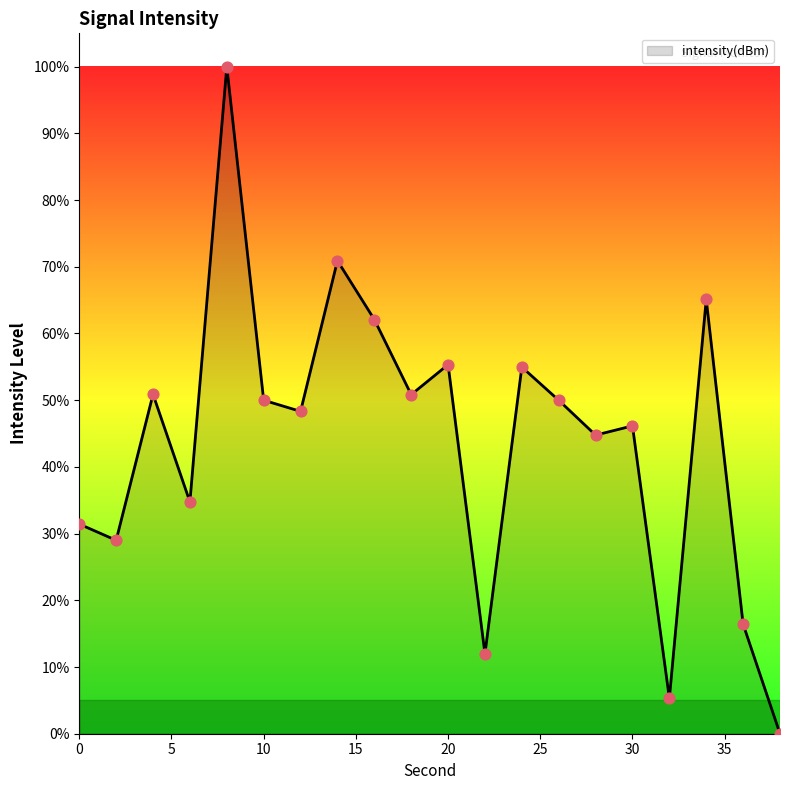

What is the maximum value shown in the chart?

100.0